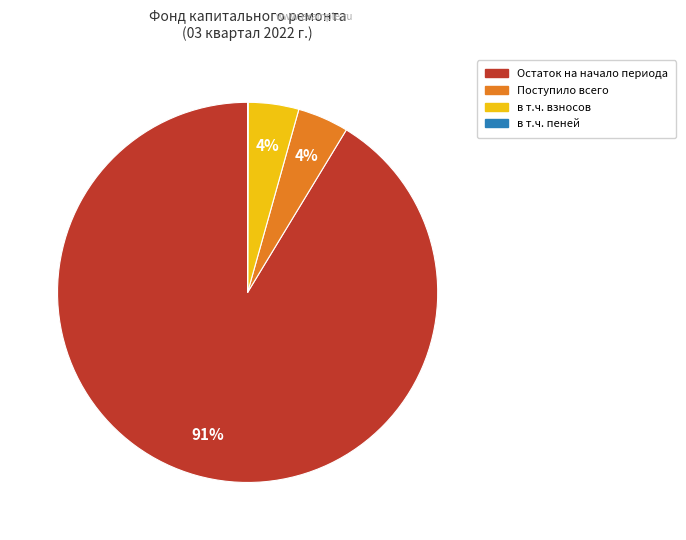

Is there any slice that represents more than half of the pie?

Yes